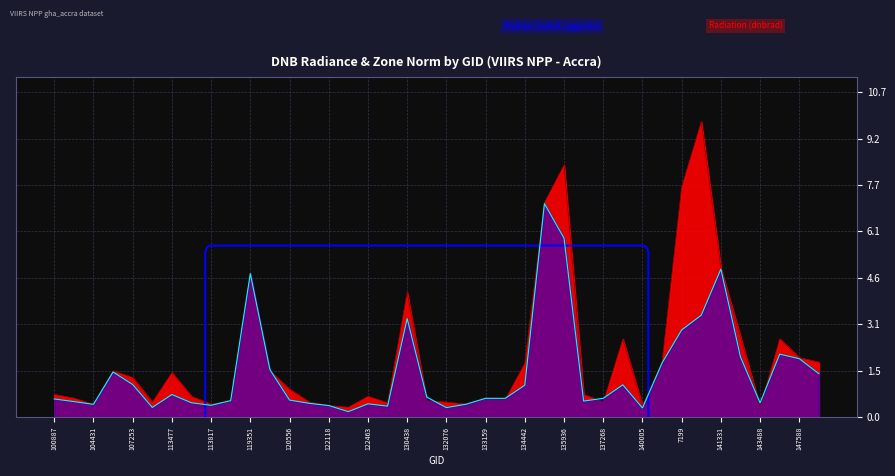

What is the average value of the rade9_aggzone_norm series?

1.5